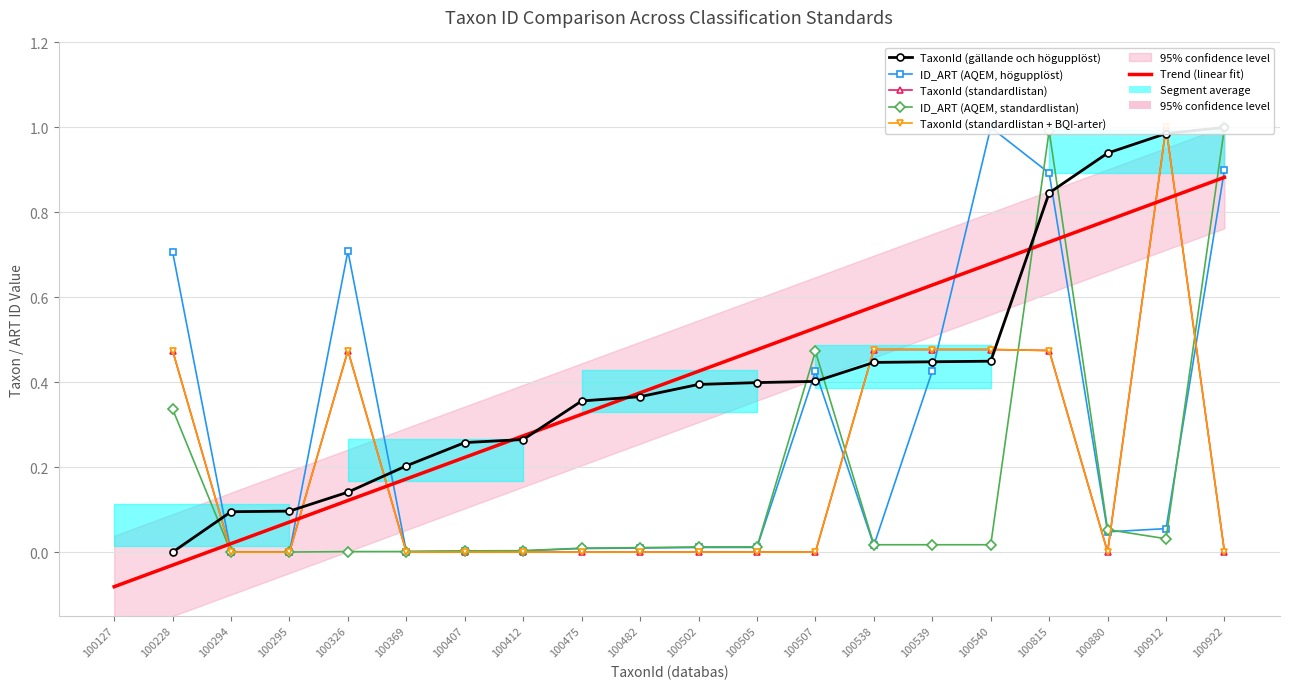

Count the number of categories in the chart.

20